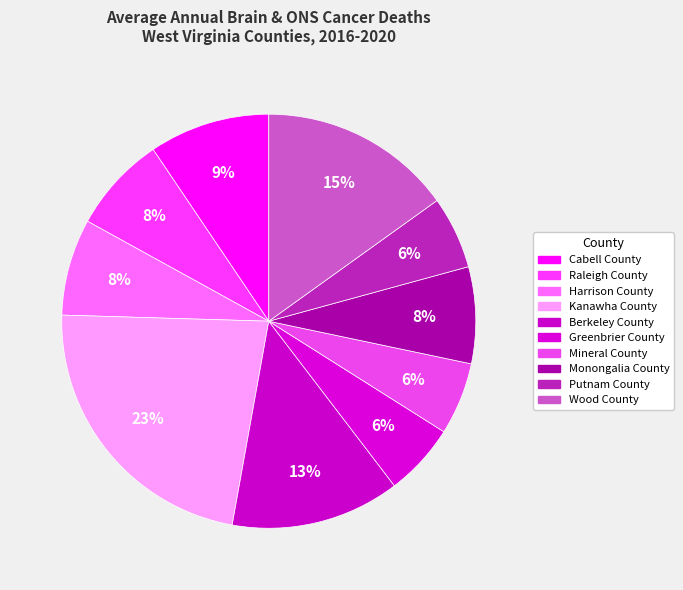

Which has a higher value, Harrison County or Wood County?

Wood County